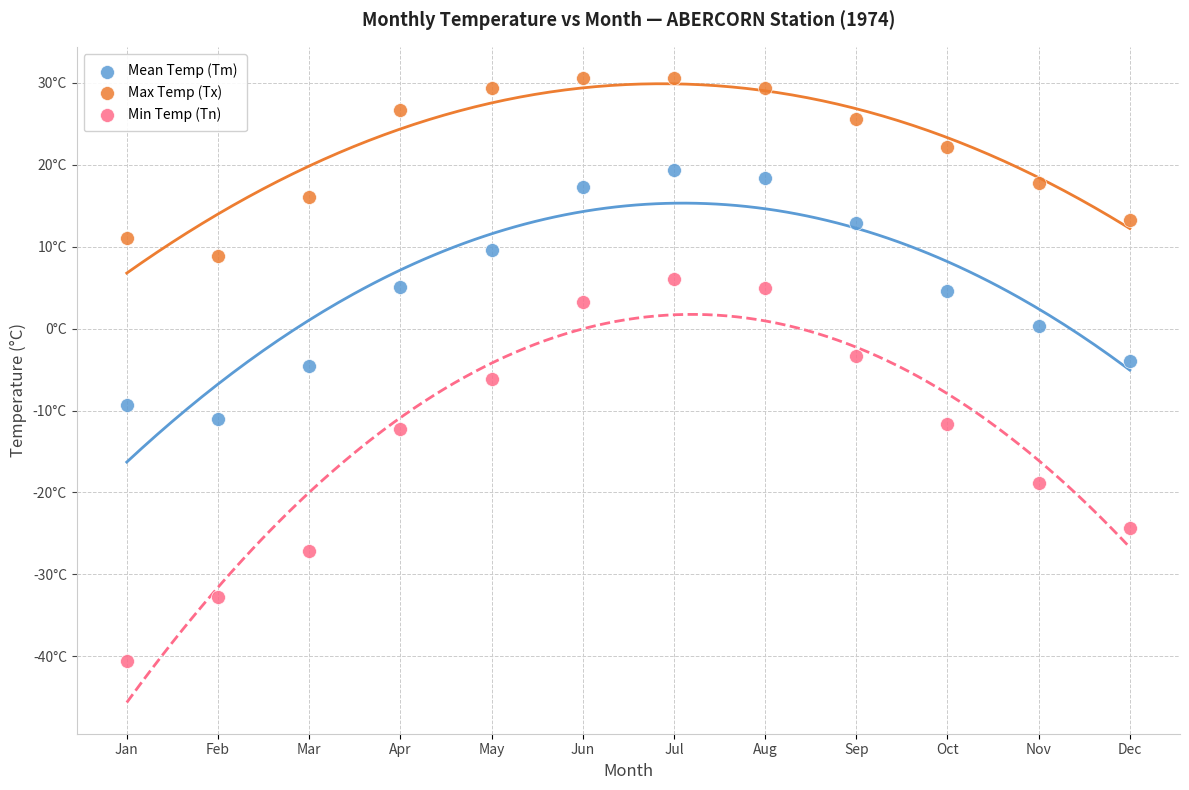

Which series contains the lowest Y value?

Min Temp (Tn)